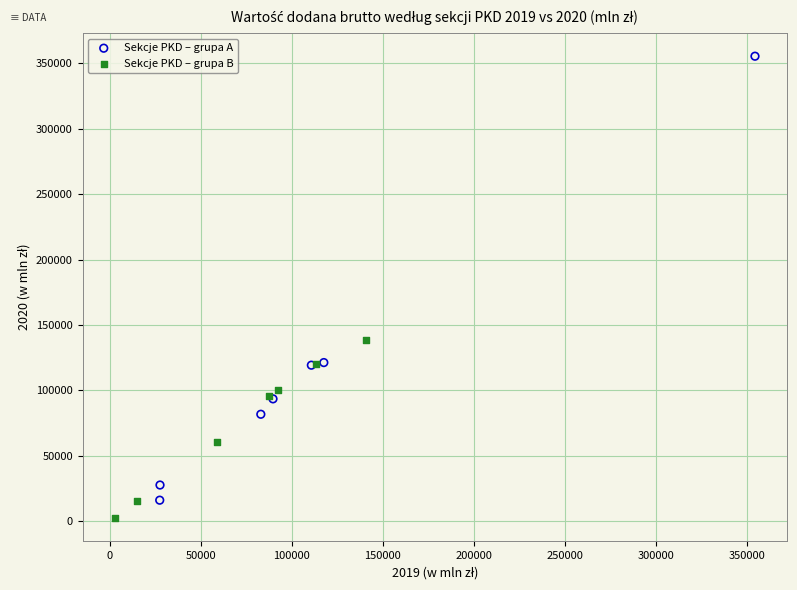

Which series has the widest spread of Y values?

Sekcje PKD – grupa A